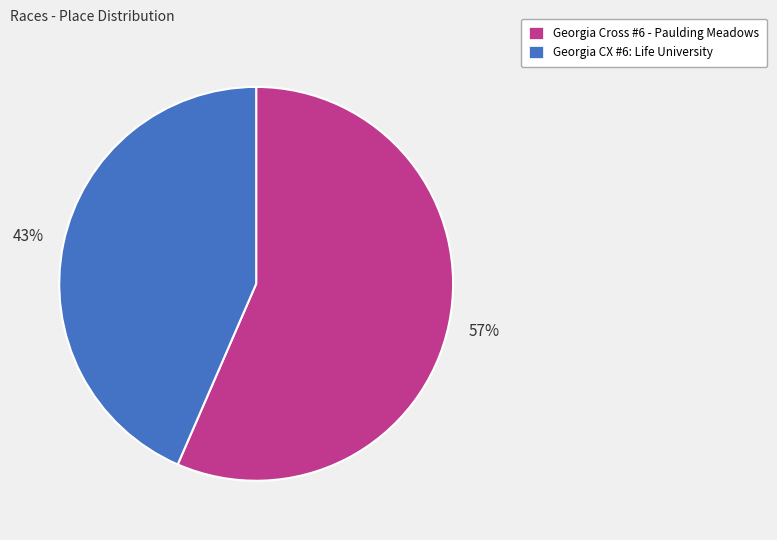

To the nearest percent, what portion does Georgia CX #6: Life University represent?

43%